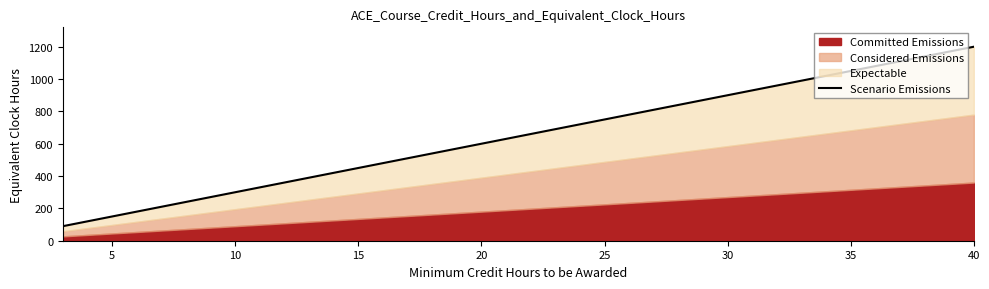

What is the difference between the second highest and second lowest values?

840